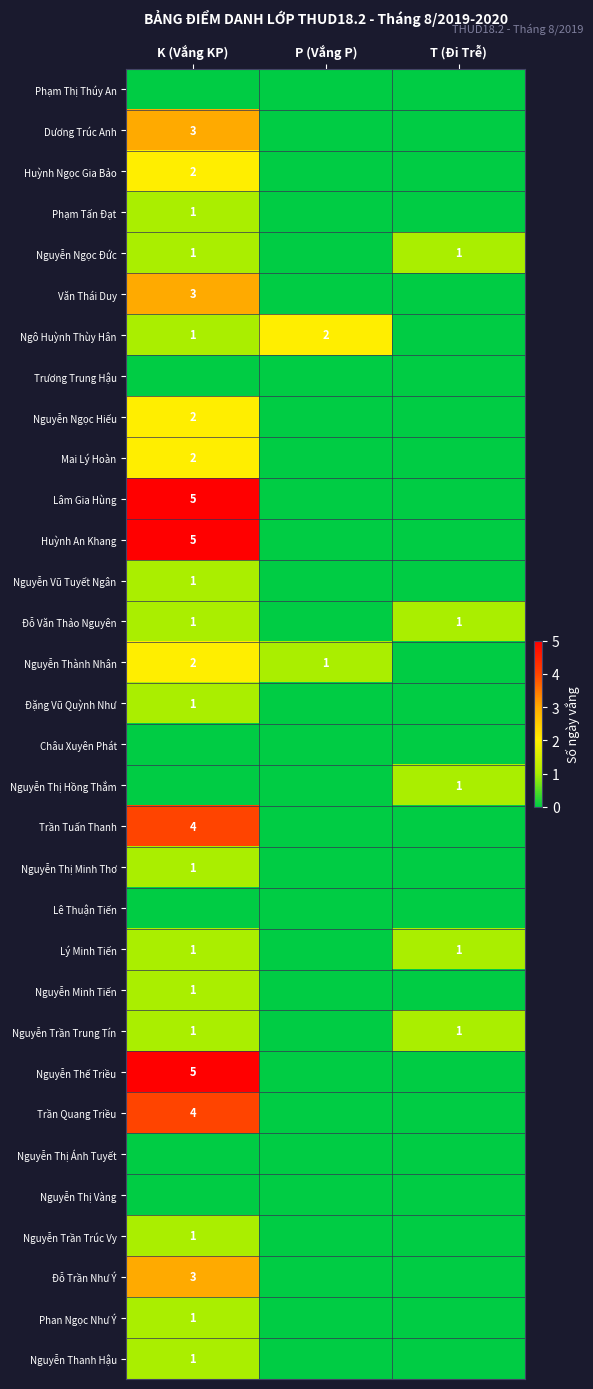

The value of Nguyễn Thành Nhân at K (Vắng KP) is 3. True or false?

False